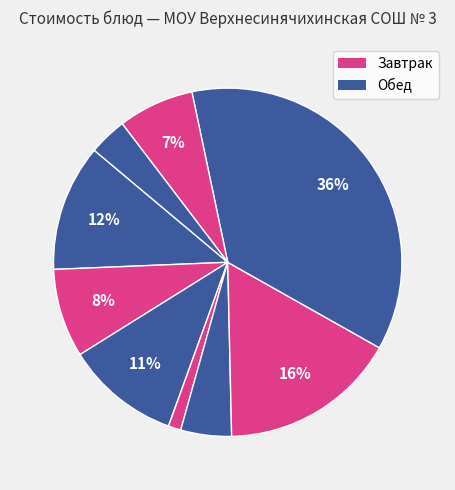

How many slices are in this pie chart?

9